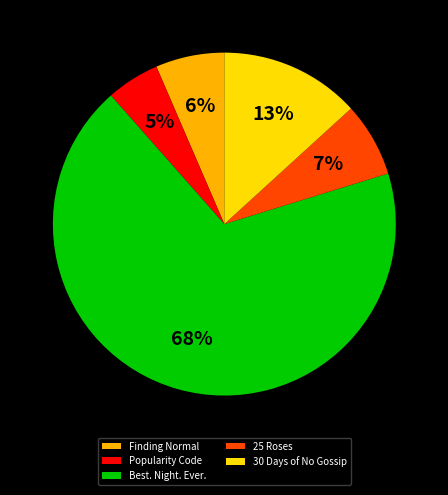

Is it true that 25 Roses is 7% of the pie?

True